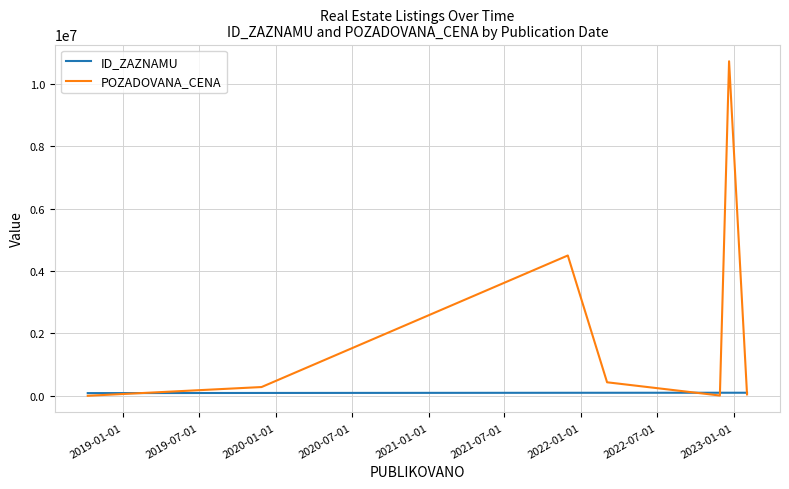

List the series in order of their peak value, lowest first.

ID_ZAZNAMU, POZADOVANA_CENA